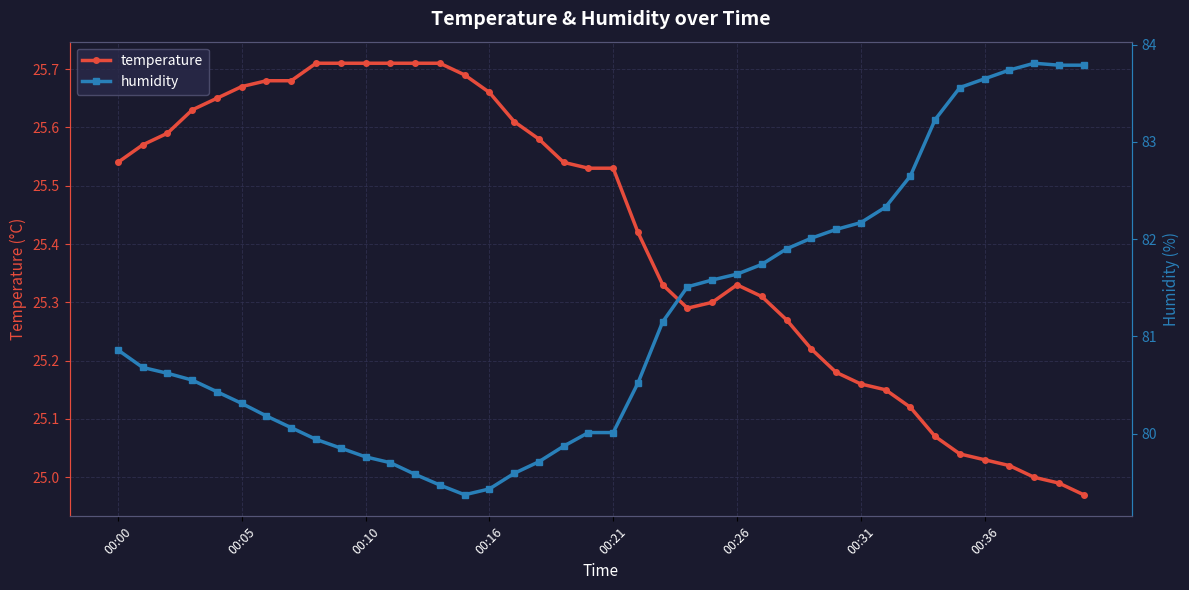

Reading left to right, extract all data points from this chart.

temperature: 25.5	25.6	25.6	25.6	25.6	25.7	25.7	25.7	25.7	25.7	25.7	25.7	25.7	25.7	25.7	25.7	25.6	25.6	25.5	25.5	25.5	25.4	25.3	25.3	25.3	25.3	25.3	25.3	25.2	25.2	25.2	25.1	25.1	25.1	25.0	25.0	25.0	25.0	25.0	25.0
humidity: 80.9	80.7	80.6	80.5	80.4	80.3	80.2	80.1	79.9	79.8	79.8	79.7	79.6	79.5	79.4	79.4	79.6	79.7	79.9	80.0	80.0	80.5	81.2	81.5	81.6	81.6	81.7	81.9	82.0	82.1	82.2	82.3	82.7	83.2	83.6	83.7	83.7	83.8	83.8	83.8